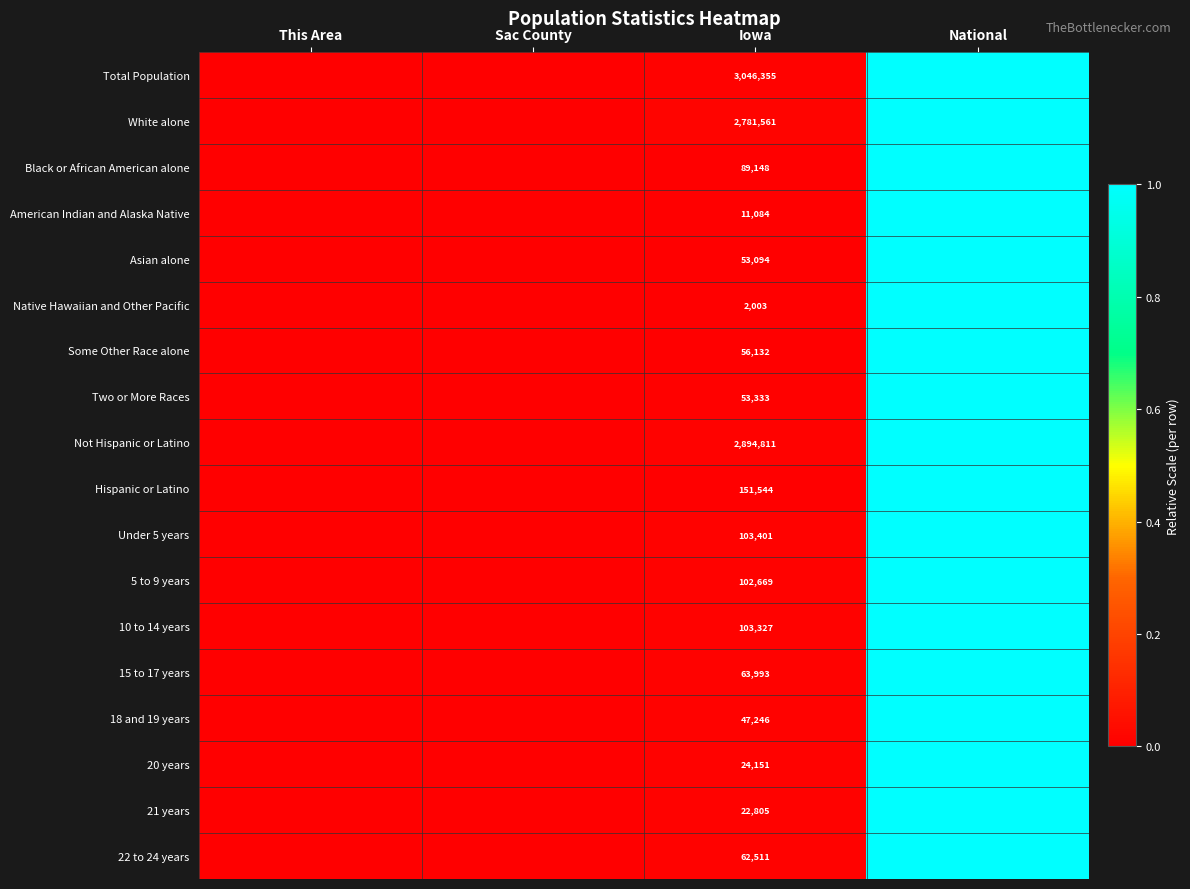

True or false: Under 5 years has a value of 0.0 at This Area.

True